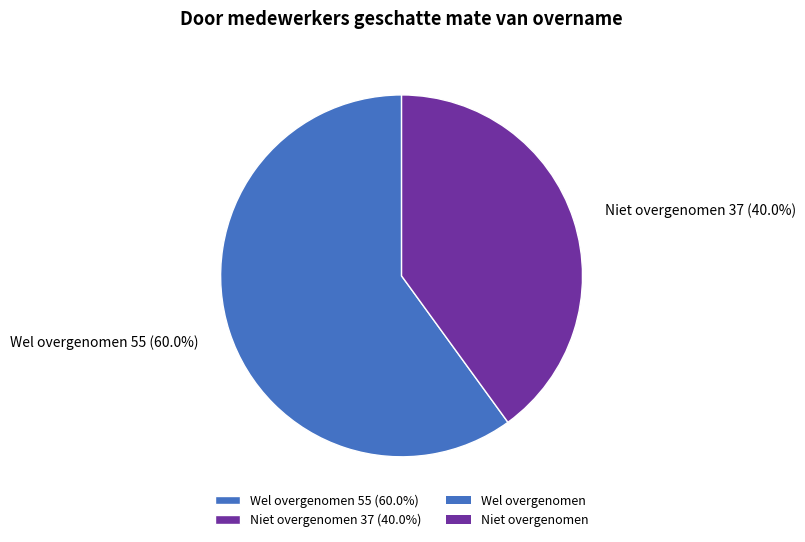

What percentage is the Wel overgenomen slice, to the nearest percent?

60%